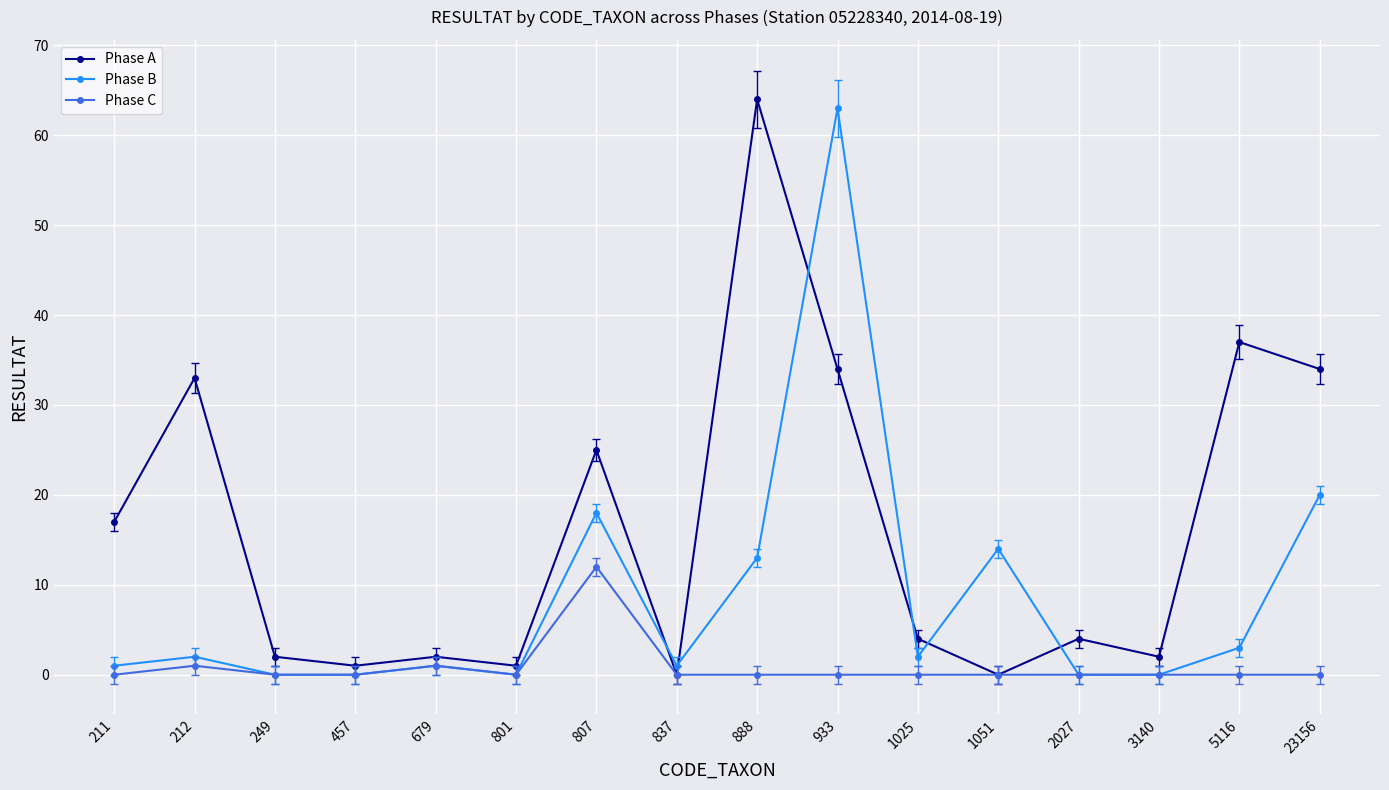

The Phase C series shows 0 at 2027. True or false?

True